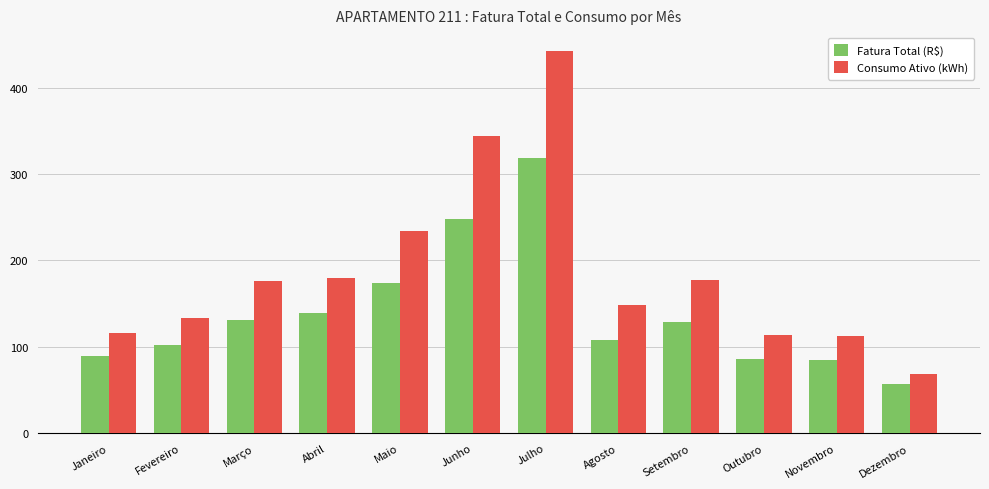

Which series has the largest total across all categories?

Consumo Ativo (kWh)